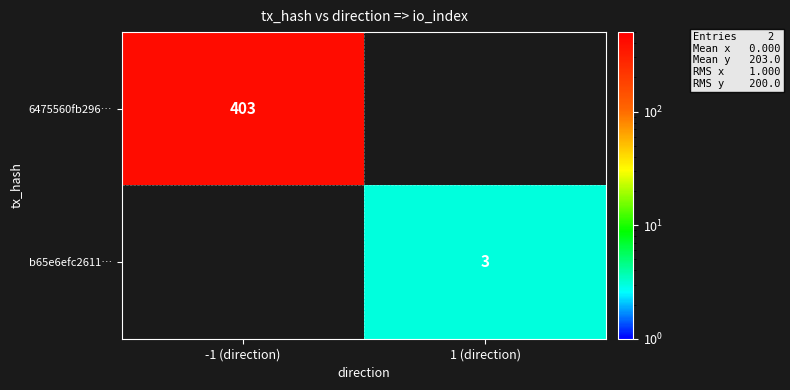

The value of 6475560fb296… at -1 (direction) is 224.2. True or false?

False